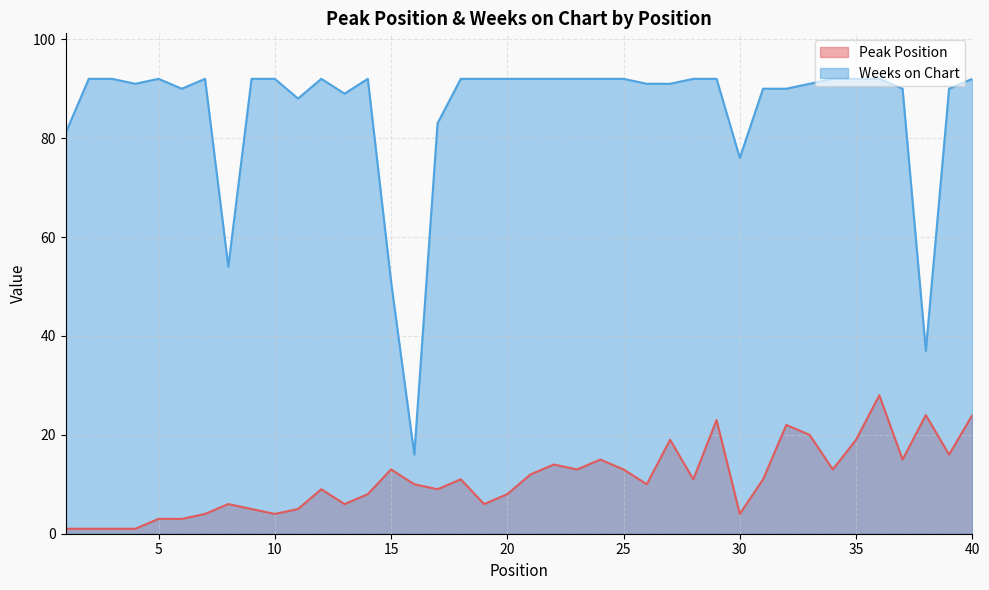

At which label does Peak Position first exceed 11?

15